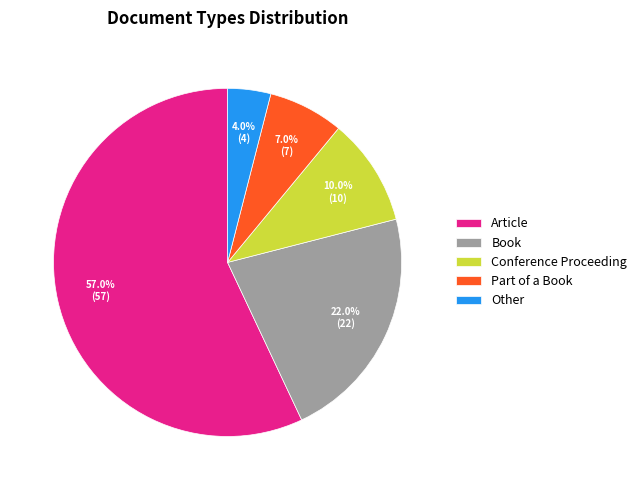

How many slices are in this pie chart?

5